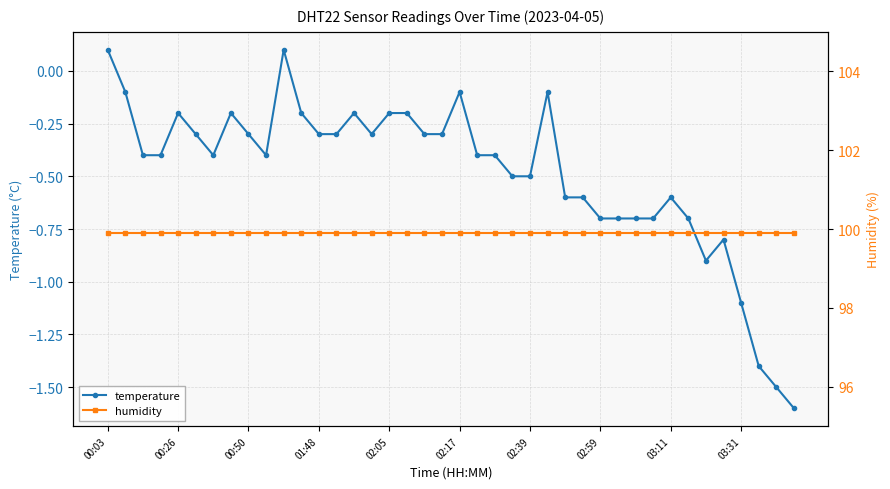

How many data points in temperature are less than 0?

38